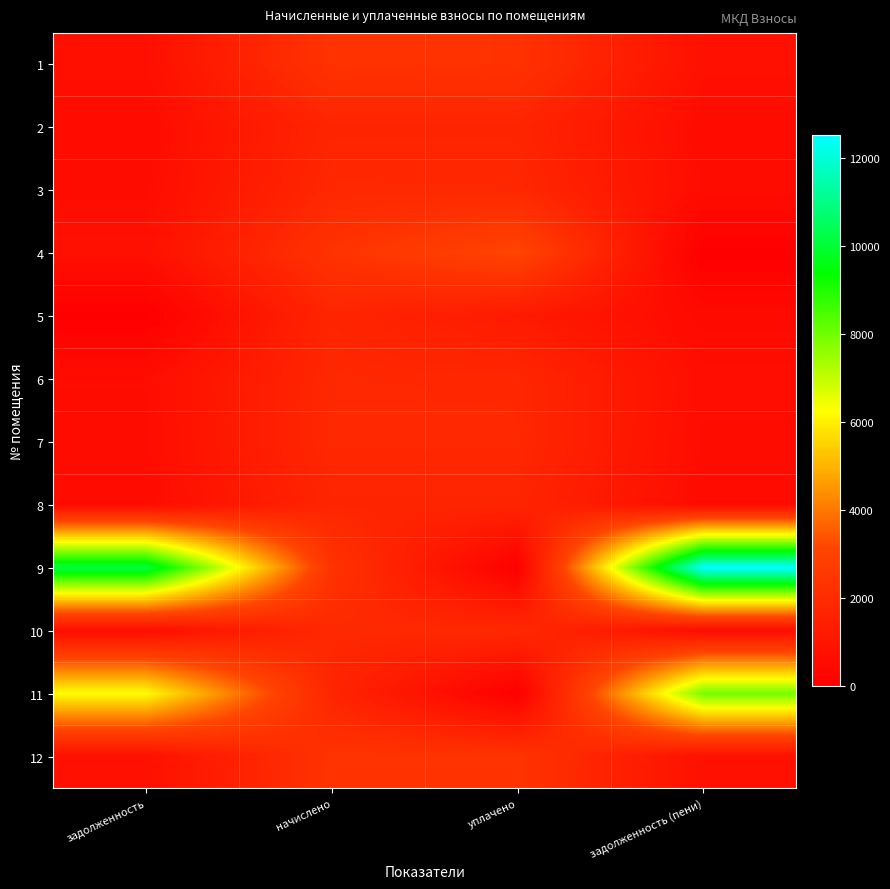

Count the number of categories in the chart.

4